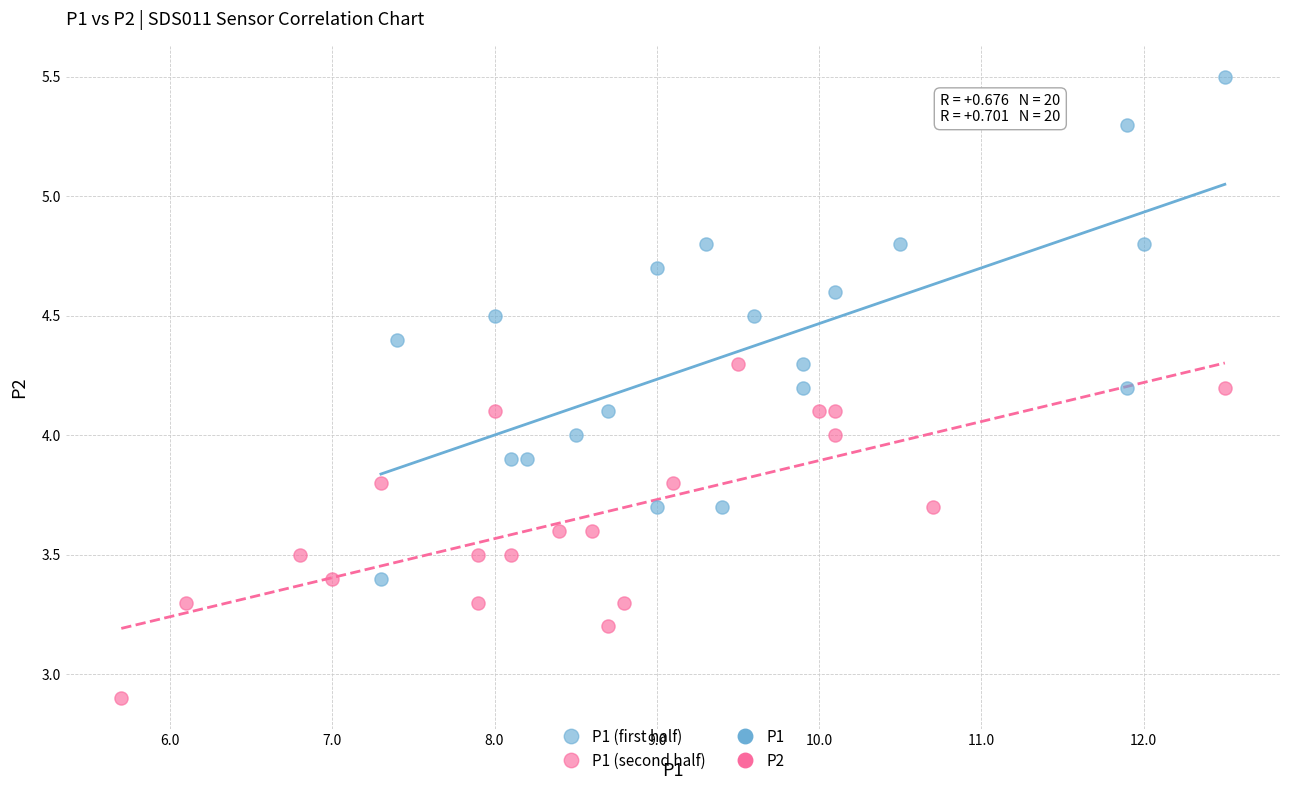

Which series has the widest spread of Y values?

P1 (first half)